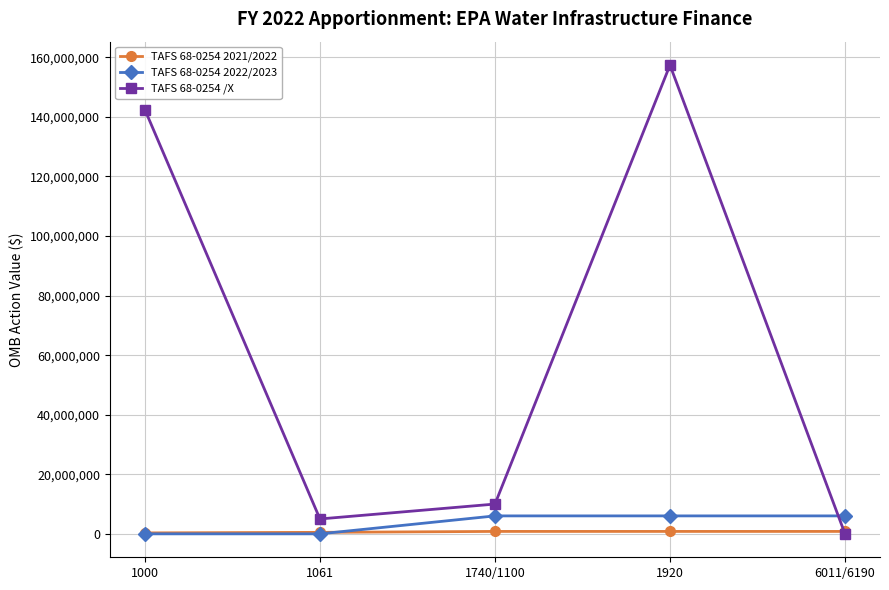

List the series in order of their peak value, highest first.

TAFS 68-0254 /X, TAFS 68-0254 2022/2023, TAFS 68-0254 2021/2022